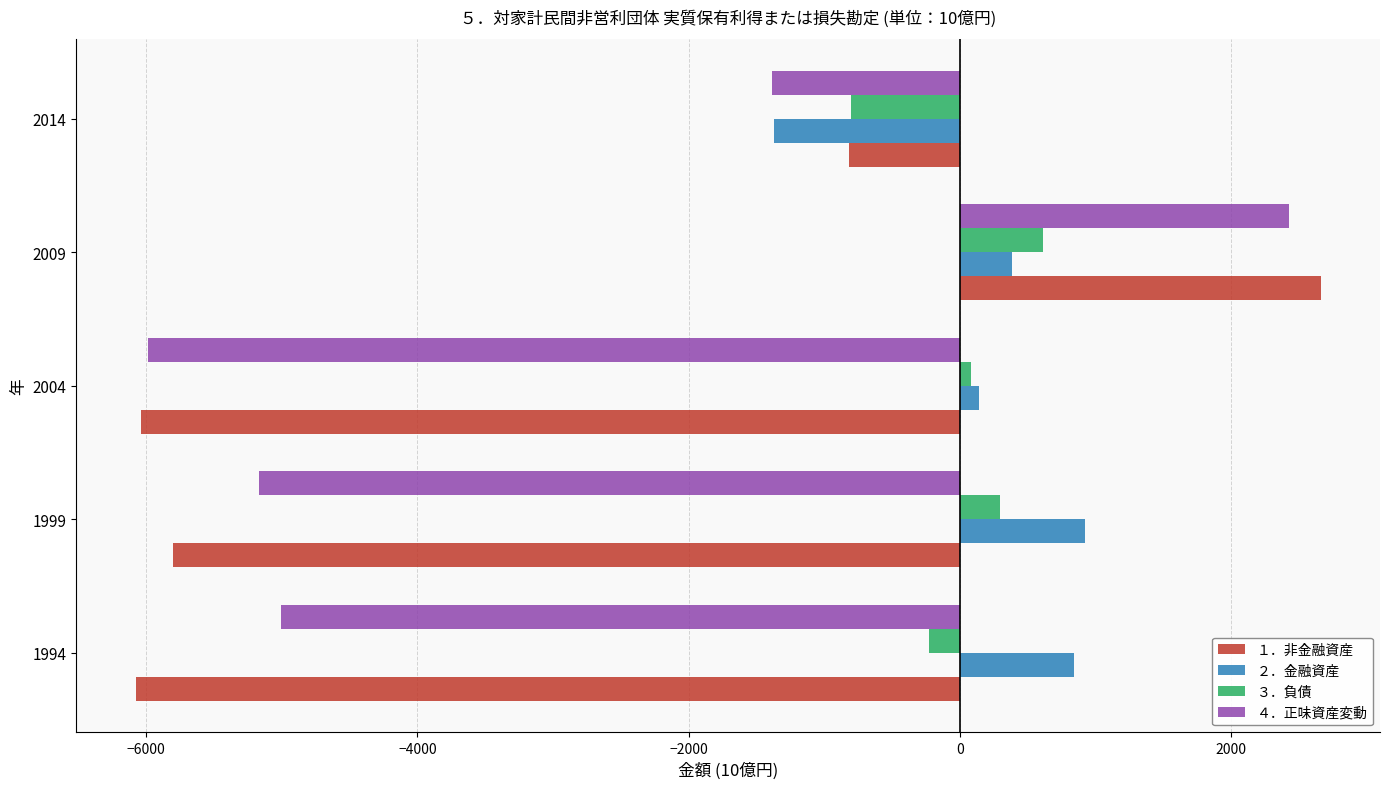

Rank the categories by ２．金融資産 value from highest to lowest.

1999, 1994, 2009, 2004, 2014